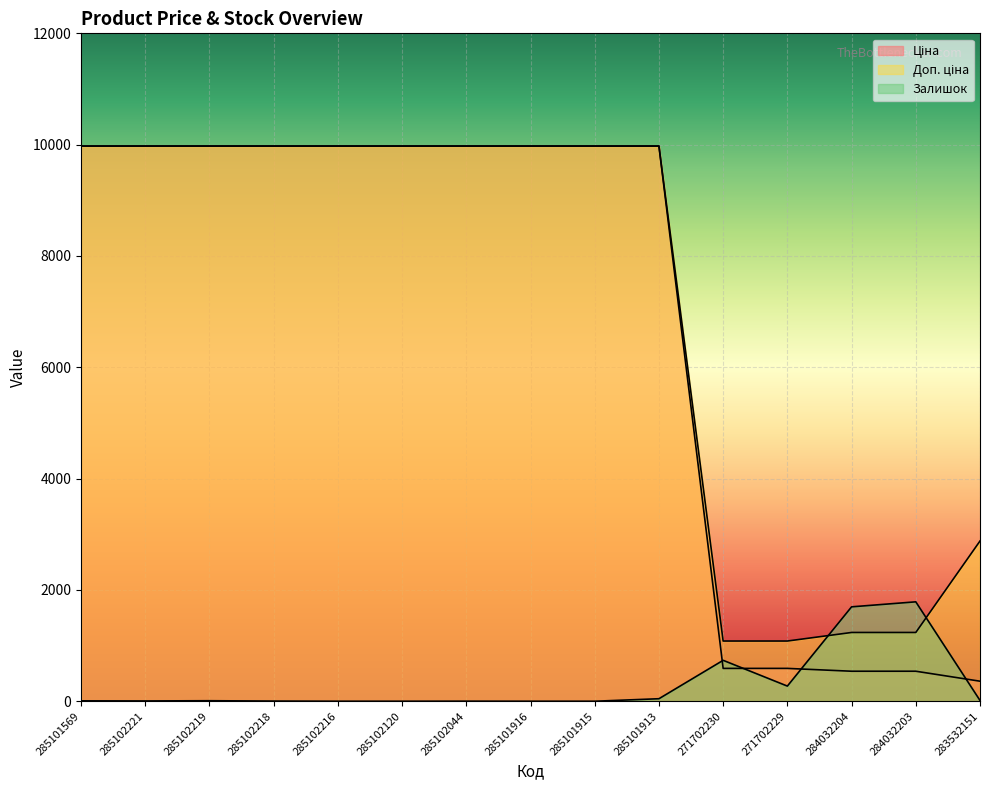

True or false: Ціна and Залишок cross at least once.

True